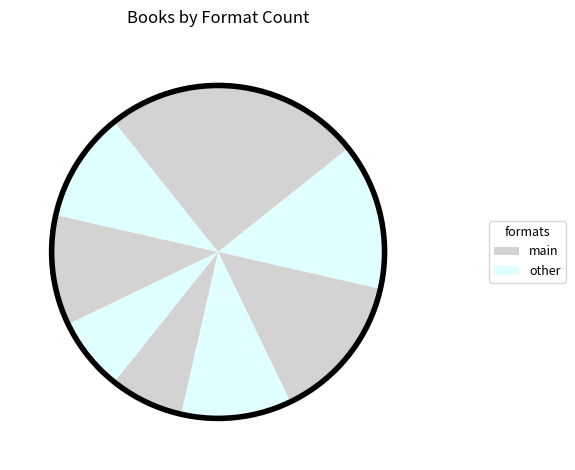

Rank the categories by value from lowest to highest.

Light Years, Sky Inside, Shatter the Suns, Willful Machines, Project Cain, Scorpion Shards, Suns Will Rise, Infinity Courts, Between Burning Worlds